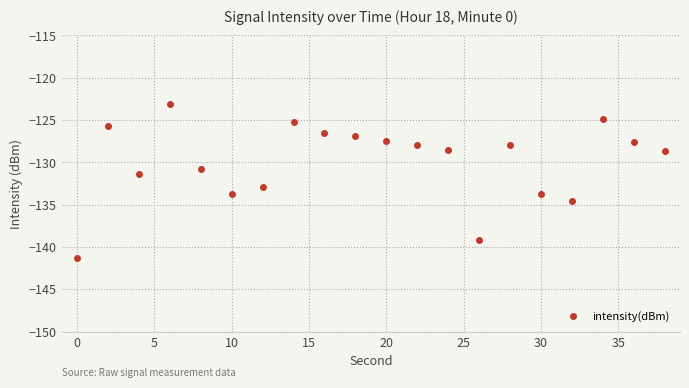

What is the difference between the maximum and second lowest values?

16.1